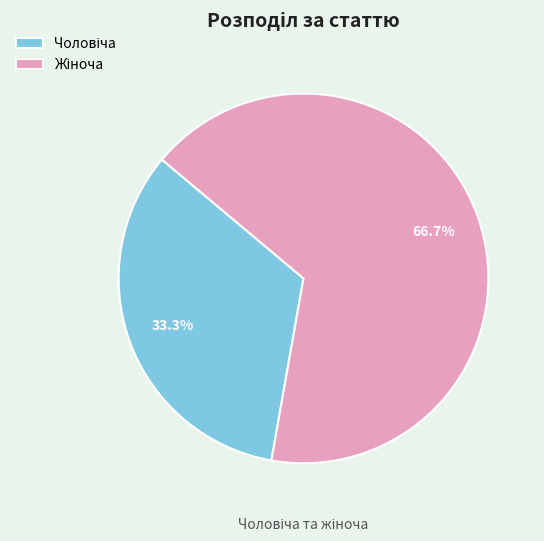

How many segments does this pie chart have?

2